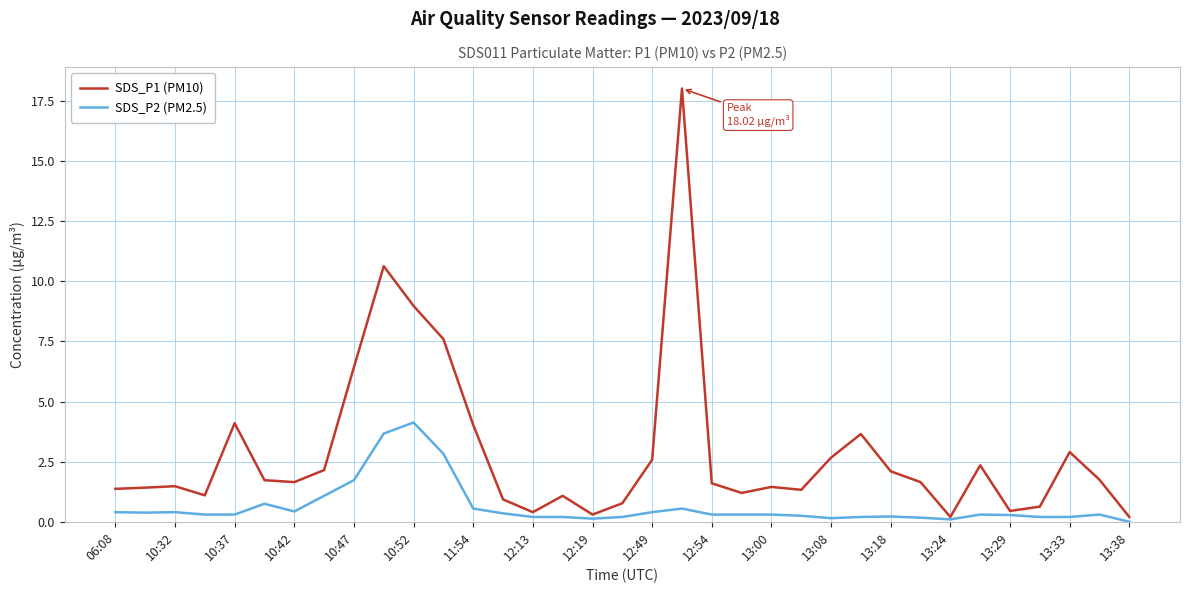

How many values in the SDS_P2 (PM2.5) series exceed 0?

34